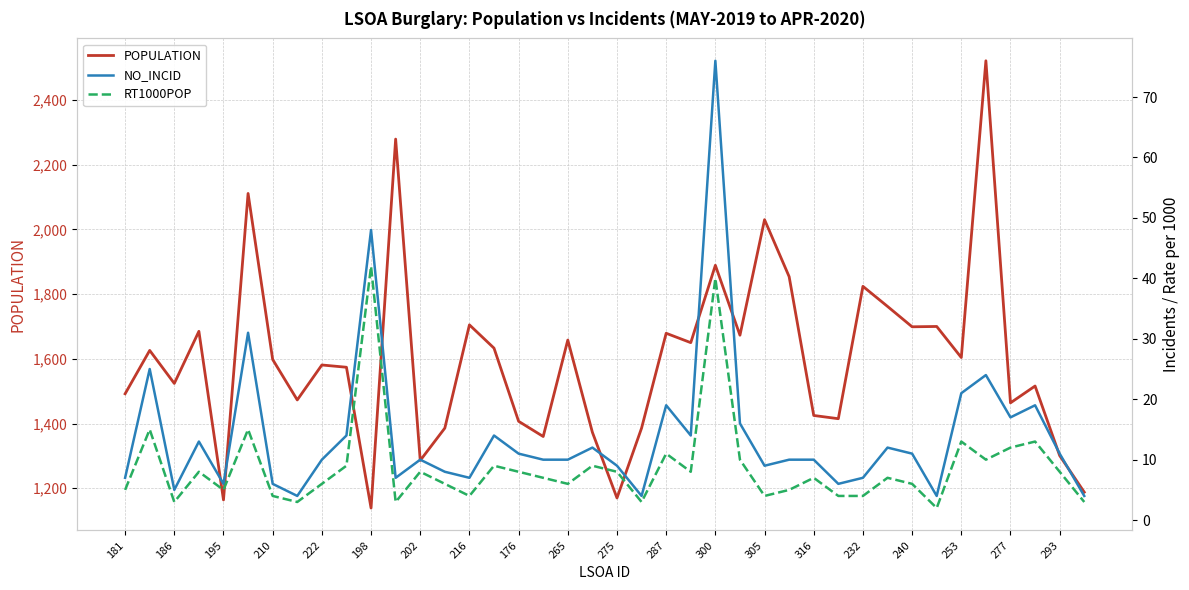

The value of POPULATION at 277 is 811. True or false?

False